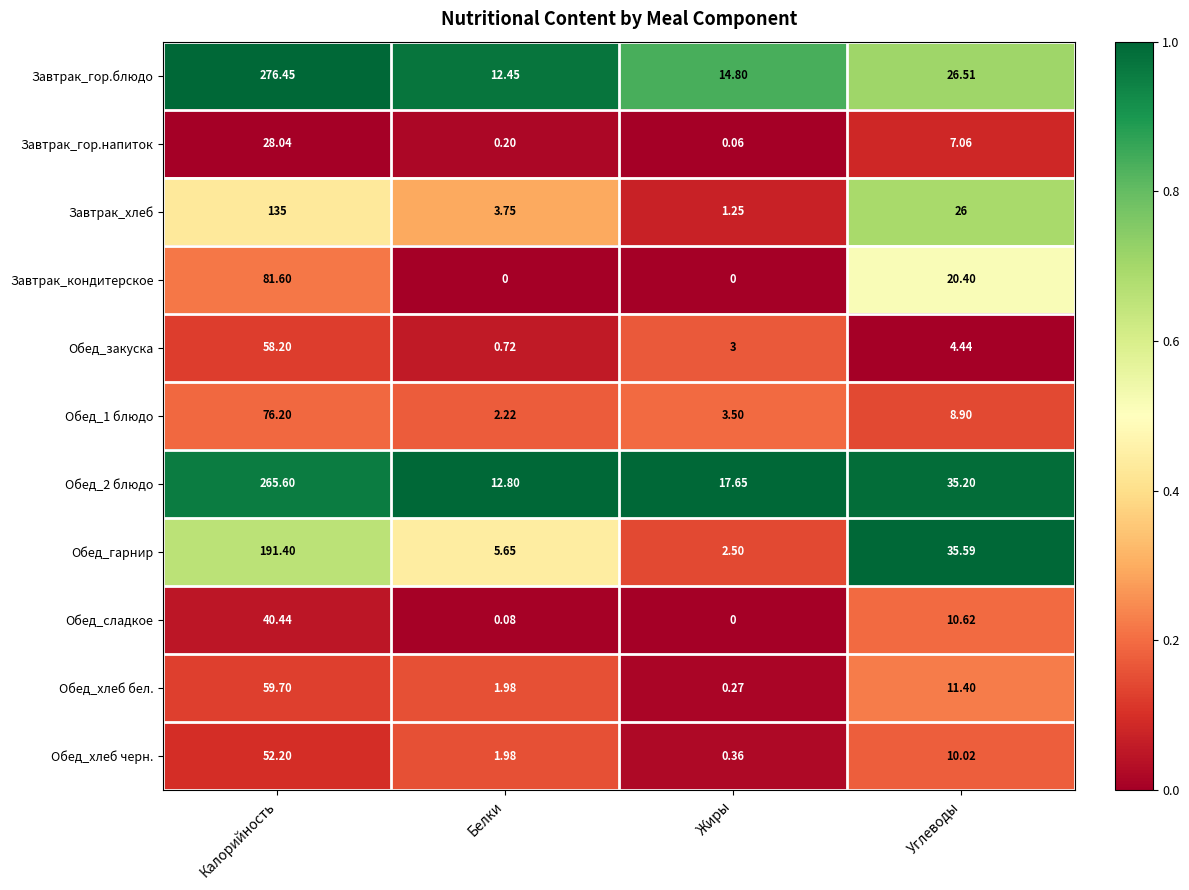

At which category is the sum across all series the highest?

Калорийность